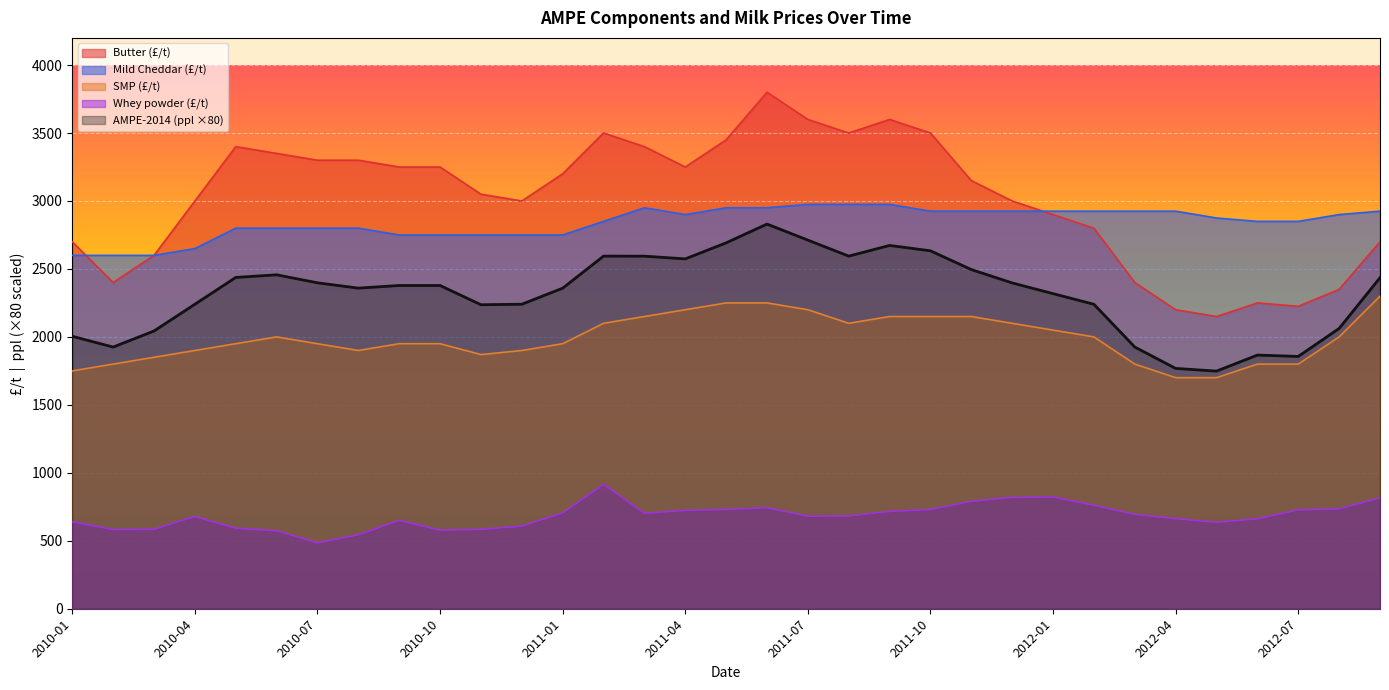

True or false: SMP (£/t) and Whey powder (£/t) intersect in this chart.

False